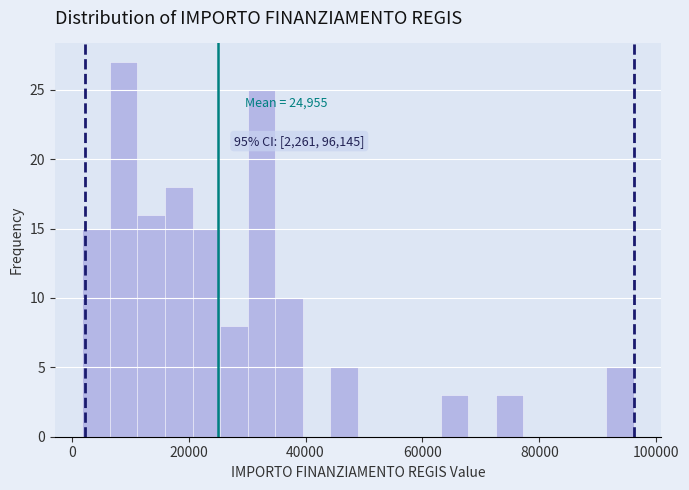

Read against the x-axis, roughly where is the centre of the tallest bar?

8000